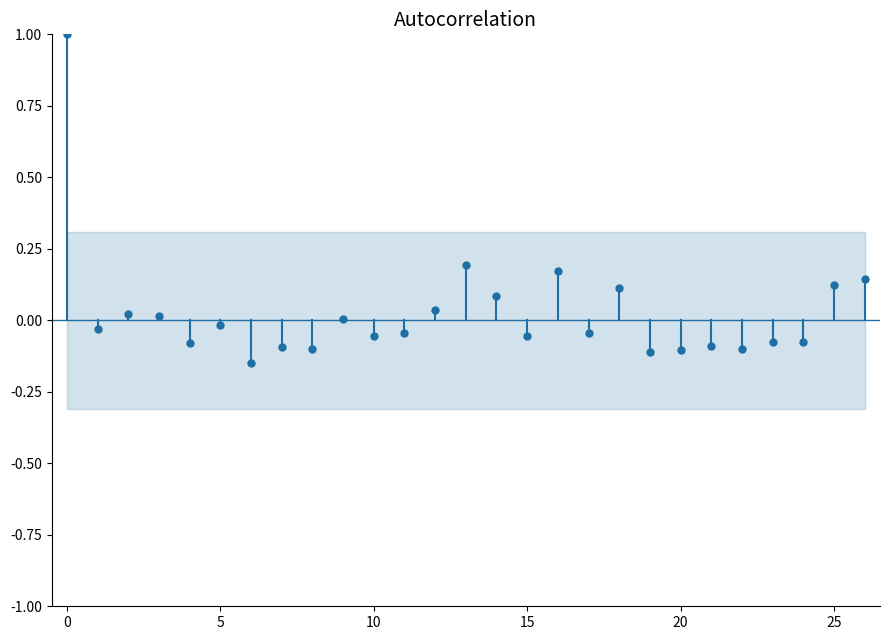

What is the maximum value shown in the chart?

1.0